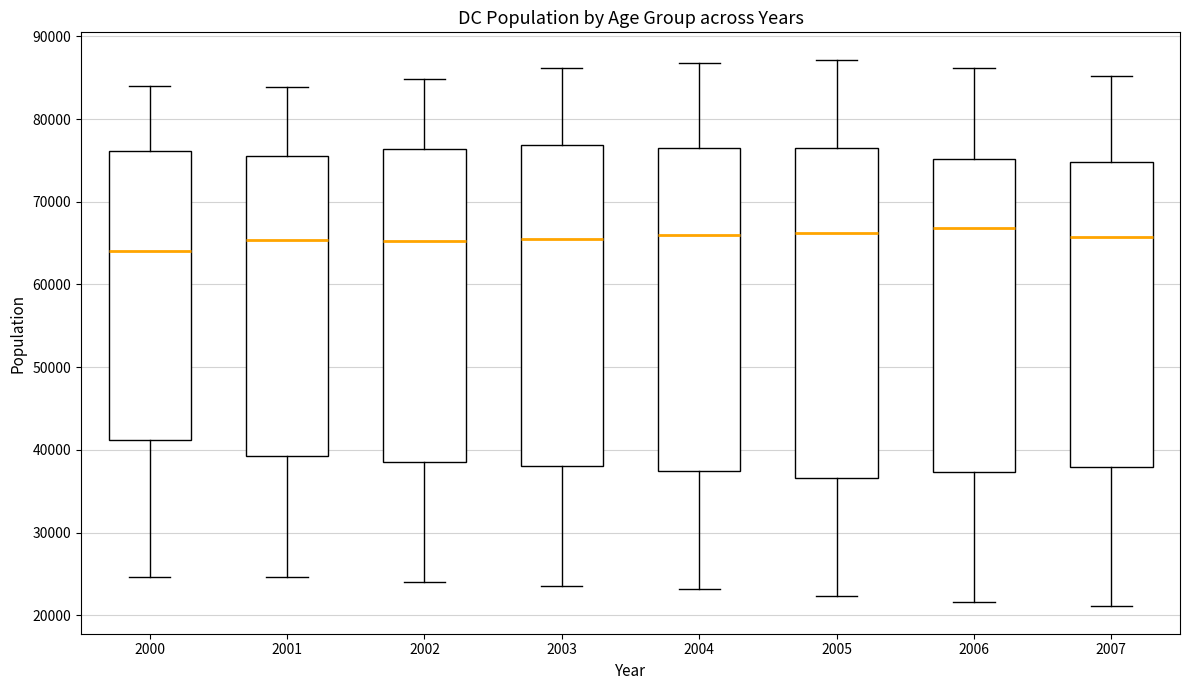

Reading left to right, read every box against the y-axis: the position of its median line, the range the box covers, and the ends of its whiskers. The values are not printed on the chart, so give them approximately, as read against the axis.

2000: median 64000, box 41000 to 76000, whiskers 25000 to 84000
2001: median 65000, box 39000 to 76000, whiskers 25000 to 84000
2002: median 65000, box 39000 to 76000, whiskers 24000 to 85000
2003: median 66000, box 38000 to 77000, whiskers 24000 to 86000
2004: median 66000, box 37000 to 77000, whiskers 23000 to 87000
2005: median 66000, box 37000 to 76000, whiskers 22000 to 87000
2006: median 67000, box 37000 to 75000, whiskers 22000 to 86000
2007: median 66000, box 38000 to 75000, whiskers 21000 to 85000